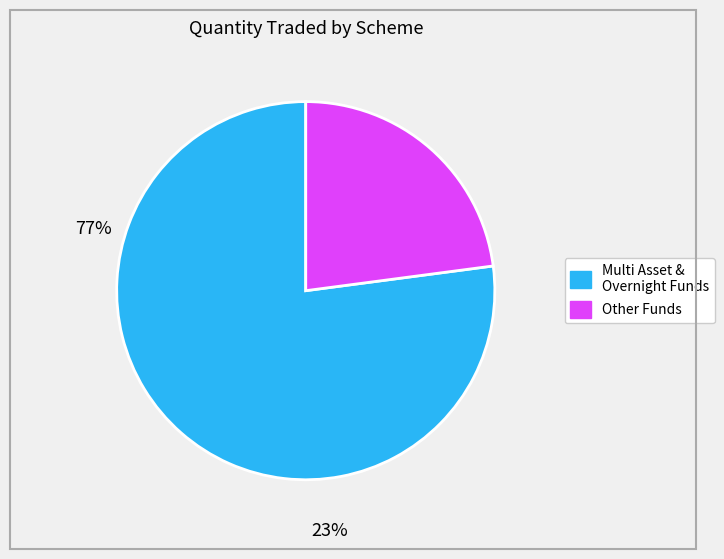

Is there any slice that represents more than half of the pie?

Yes